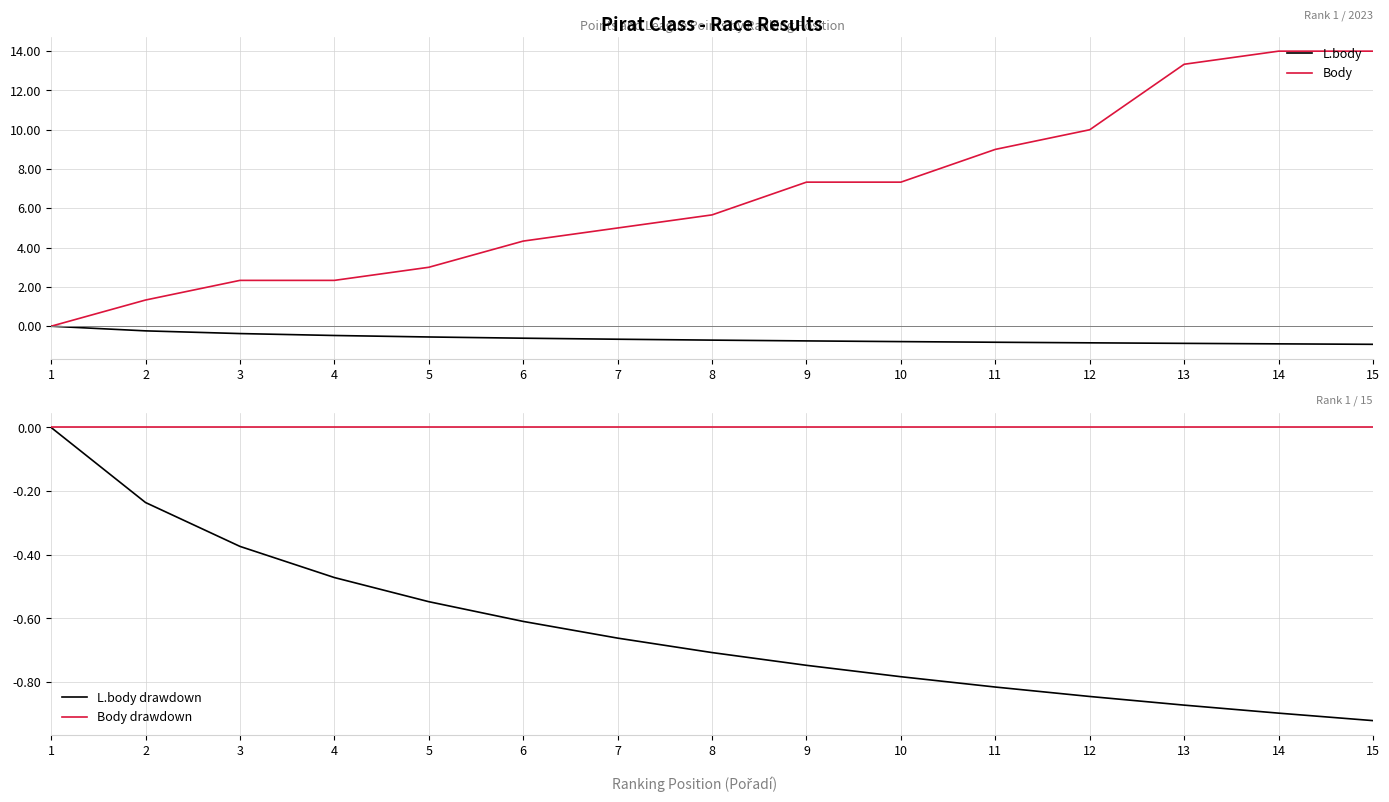

At which label does Body drawdown reach its peak?

1